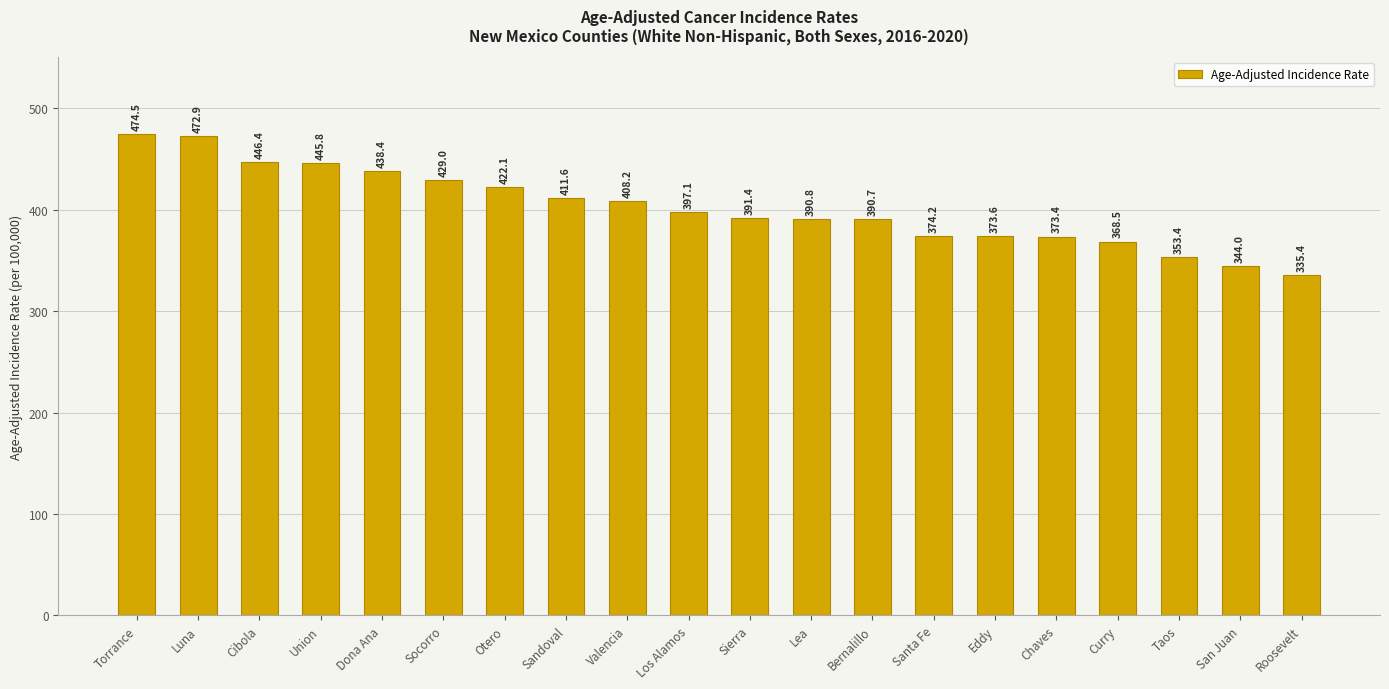

What is the ratio of the value at Socorro to the value at San Juan?

1.2